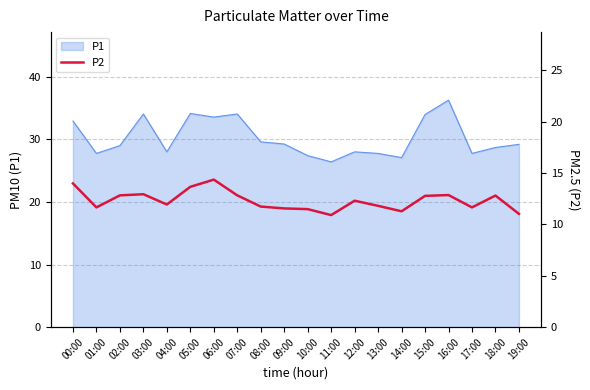

How many lines are shown in the chart?

1